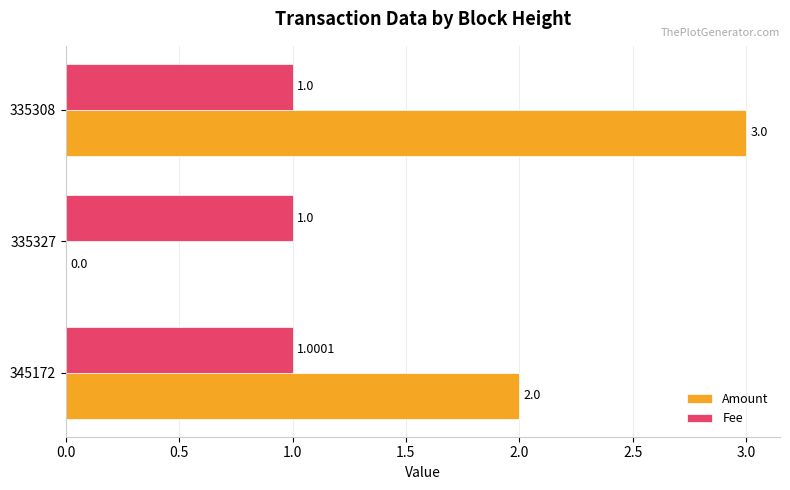

What is the total value across all series at 335327?

1.0